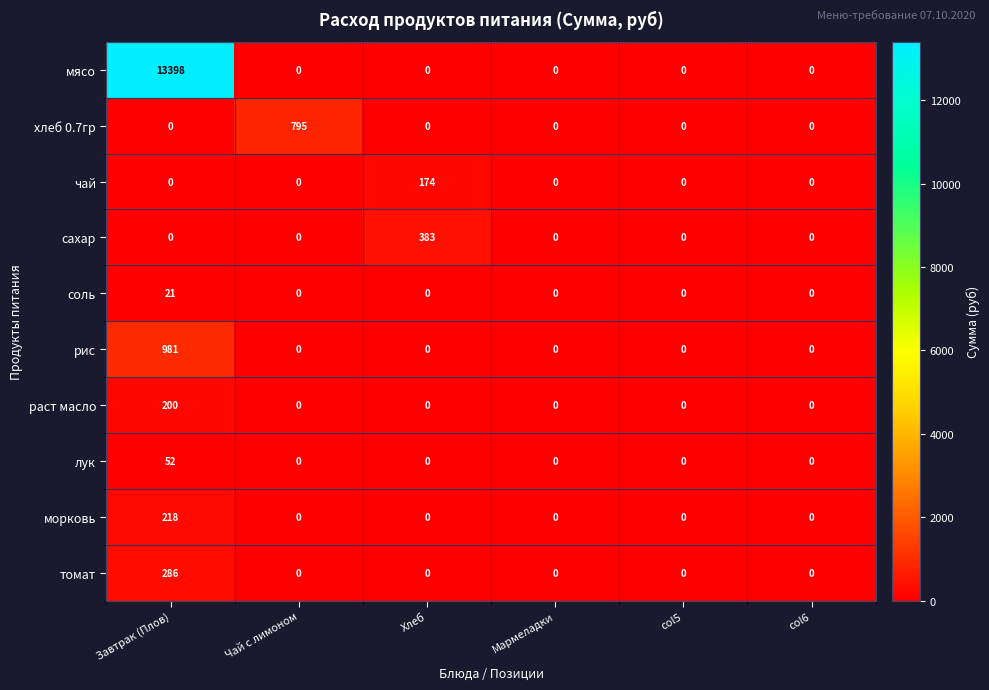

Which series has the largest range (max minus min)?

мясо